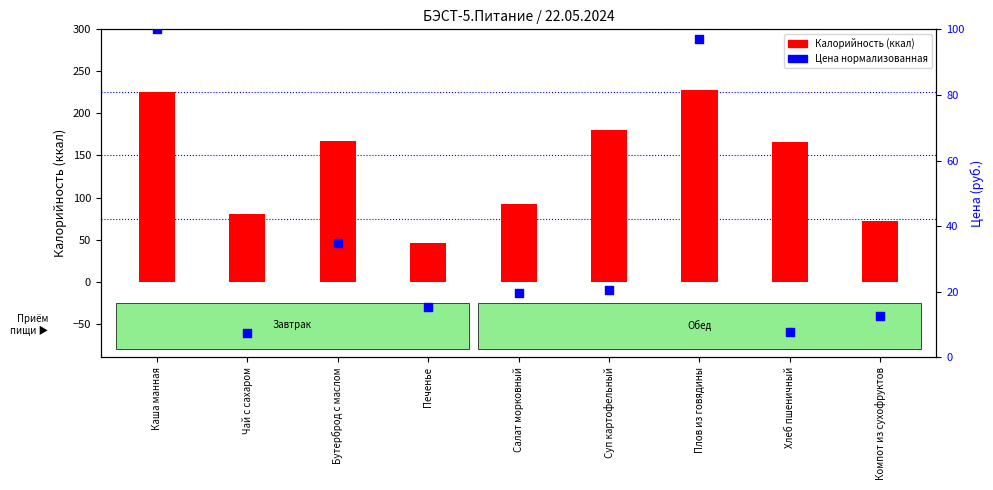

Which series has the widest spread of Y values?

Калорийность